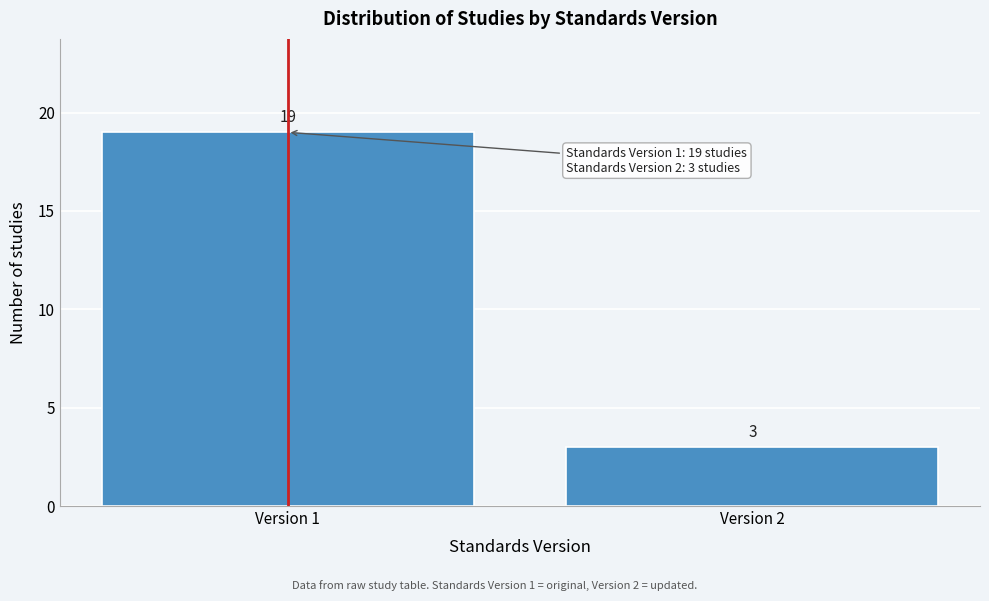

Reading left to right, extract all data points from this chart.

19	3